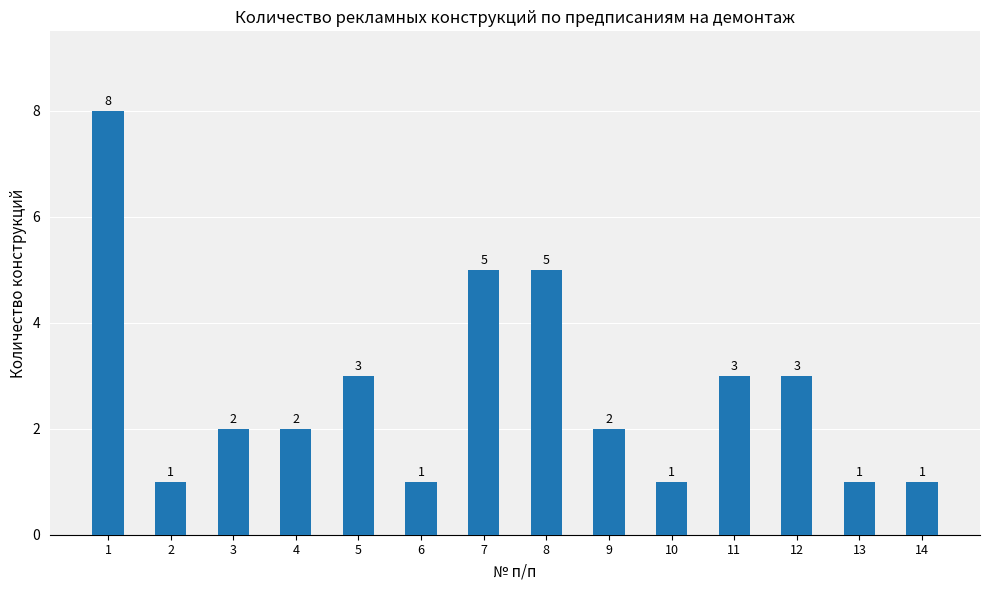

The chart shows a value of 2 at 9. True or false?

True